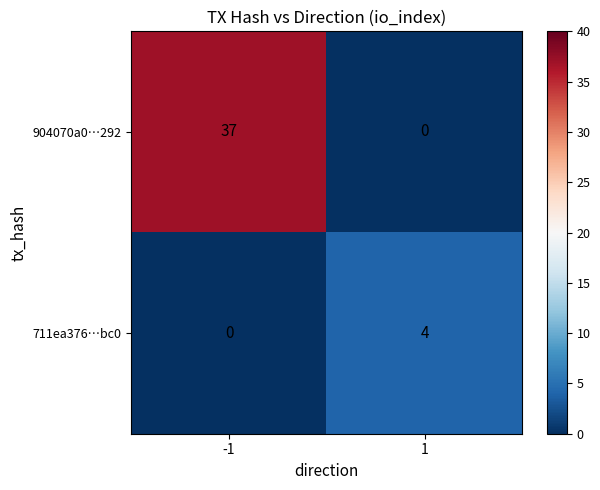

List the series in order of their overall mean, lowest first.

711ea376…bc0, 904070a0…292